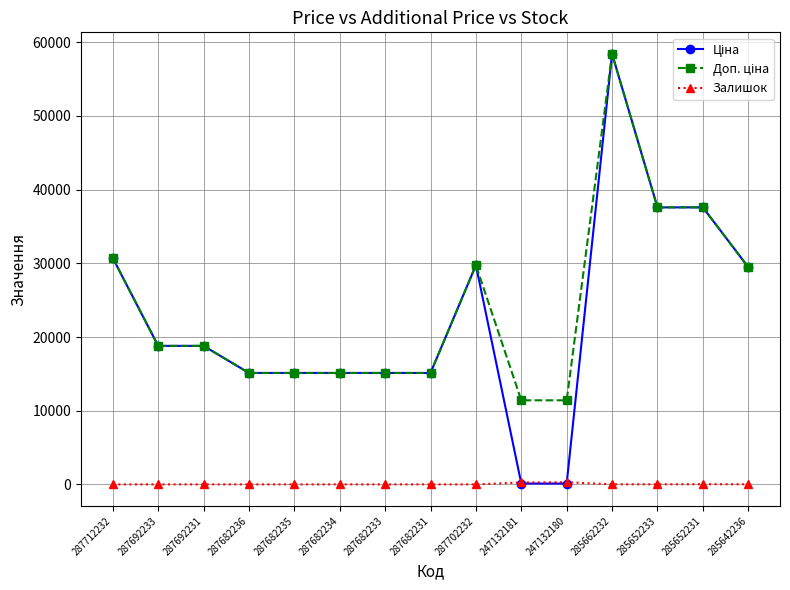

What is the difference between the highest and lowest values at 287682235?

15120.0